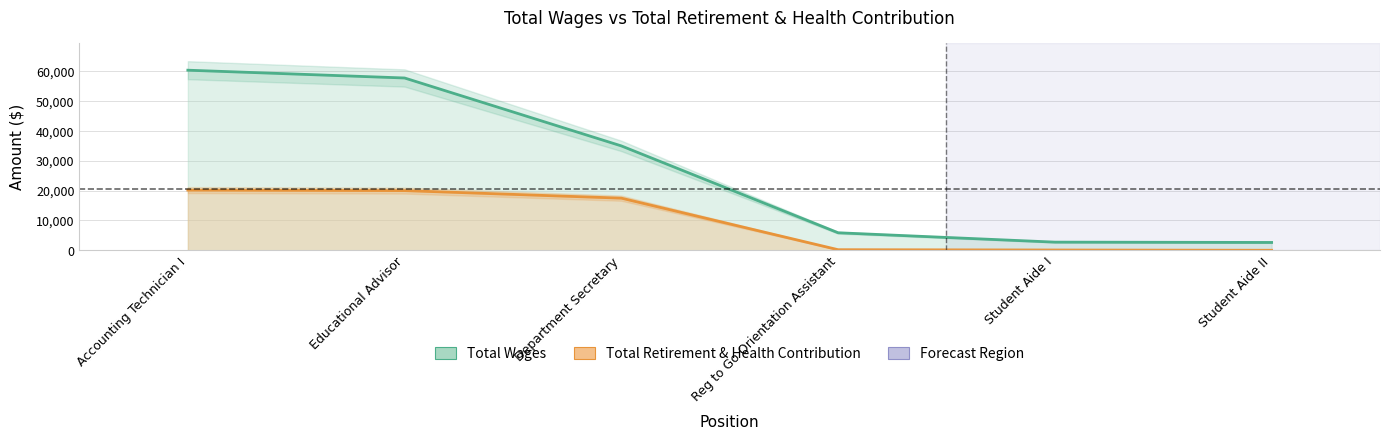

What is the difference between the second highest and second lowest values in the Total Wages series?

55029